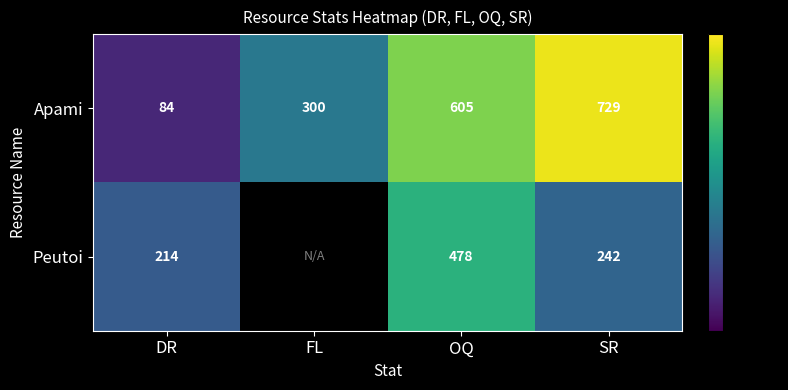

What is the spread (max minus min) of values at OQ?

127